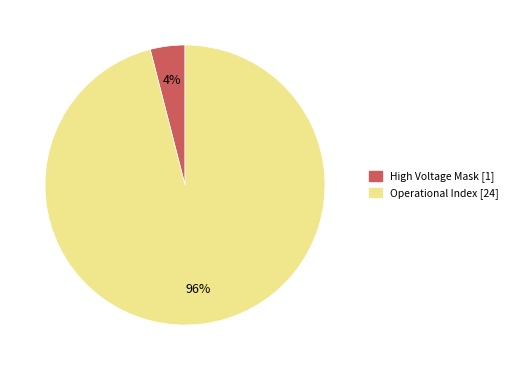

To the nearest percent, what is the difference between the largest and smallest slice percentages?

92%